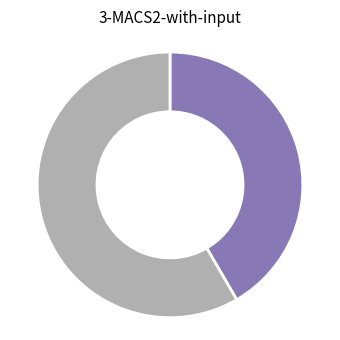

Is there any slice that represents more than half of the pie?

Yes